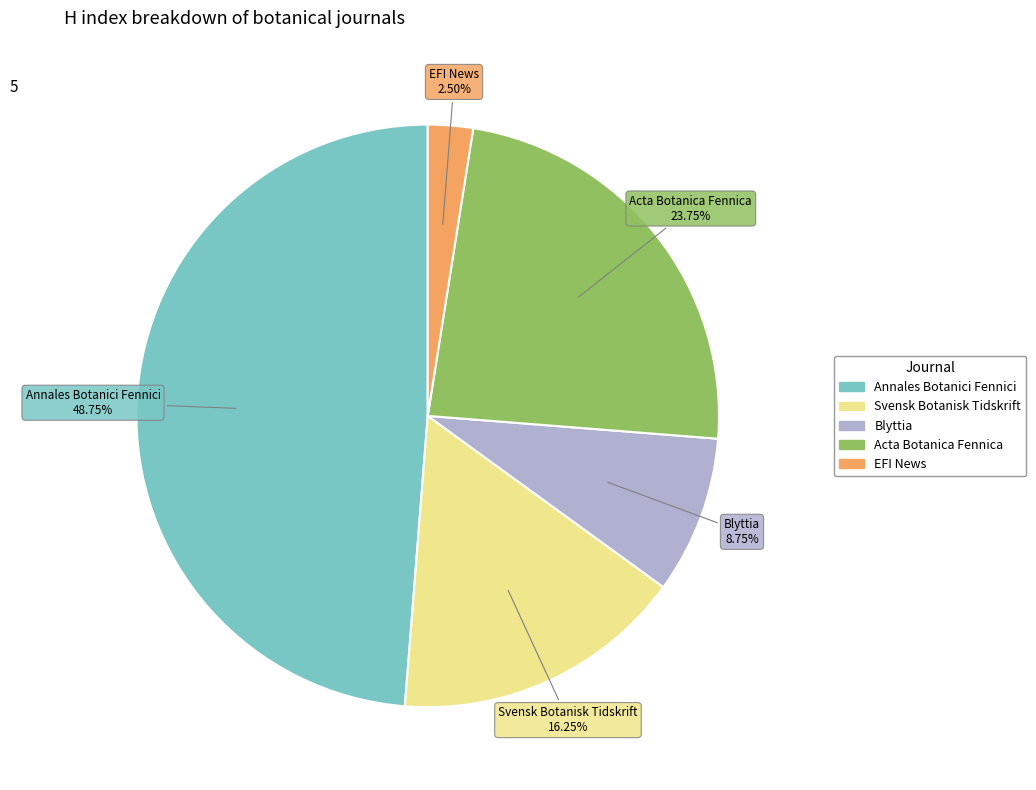

Is it true that Blyttia is 9% of the pie?

True